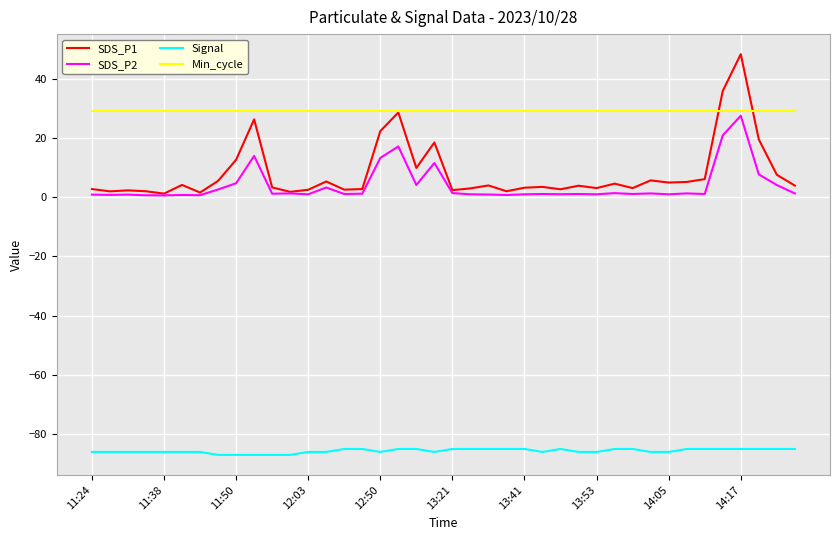

Which series has the largest total across all categories?

Min_cycle